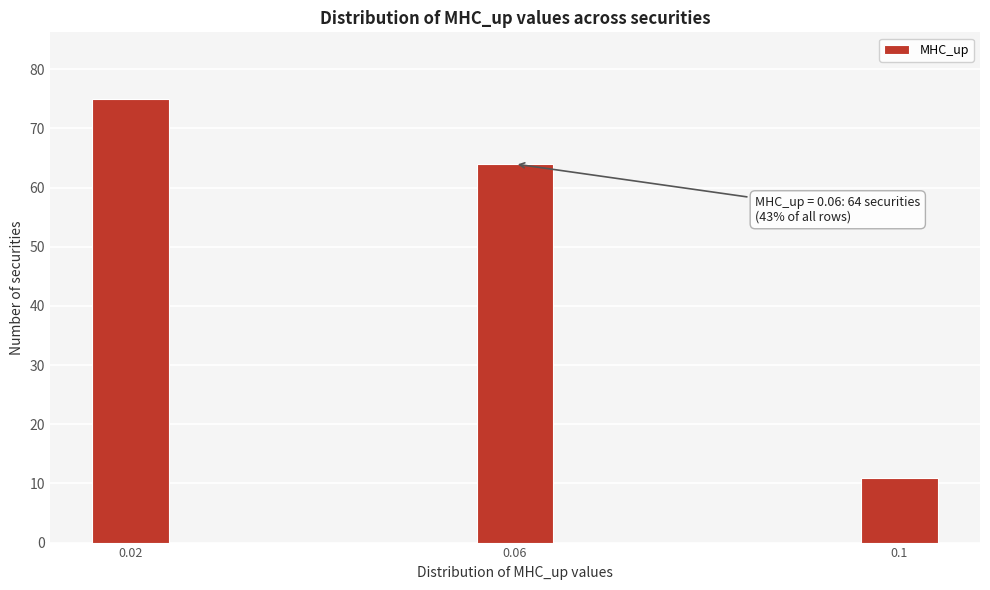

Reading left to right, extract all data points from this chart.

75	64	11